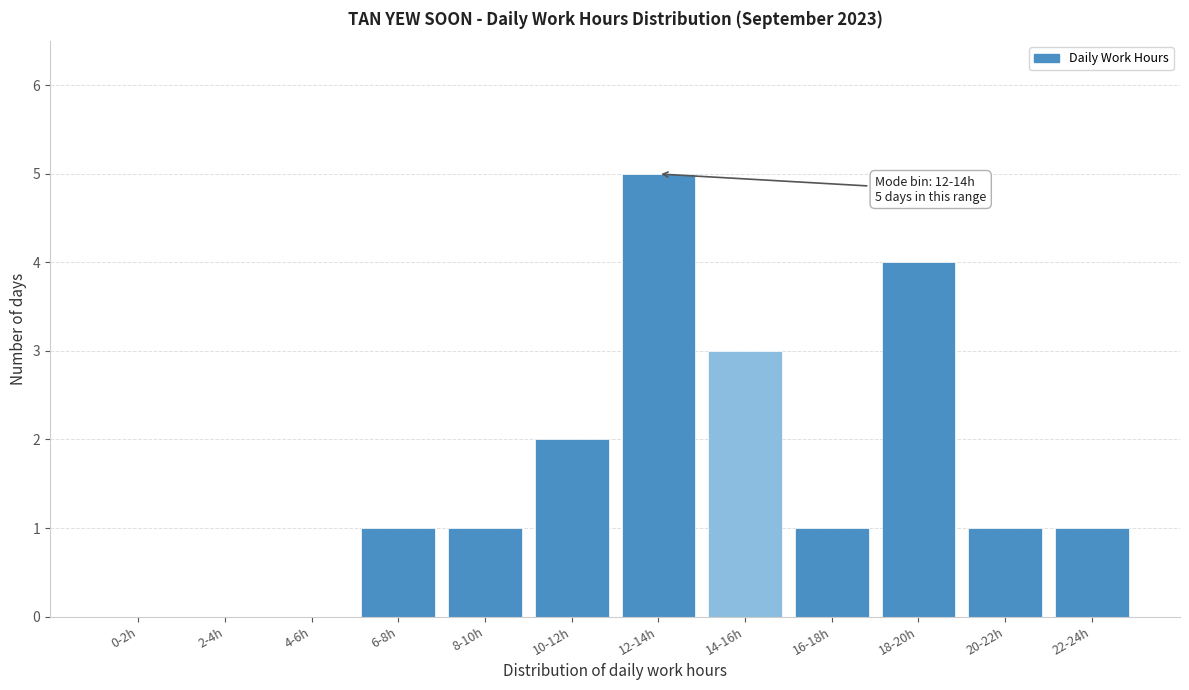

Reading left to right, transcribe all the data shown in this chart.

0-2h=0	2-4h=0	4-6h=0	6-8h=1	8-10h=1	10-12h=2	12-14h=5	14-16h=3	16-18h=1	18-20h=4	20-22h=1	22-24h=1